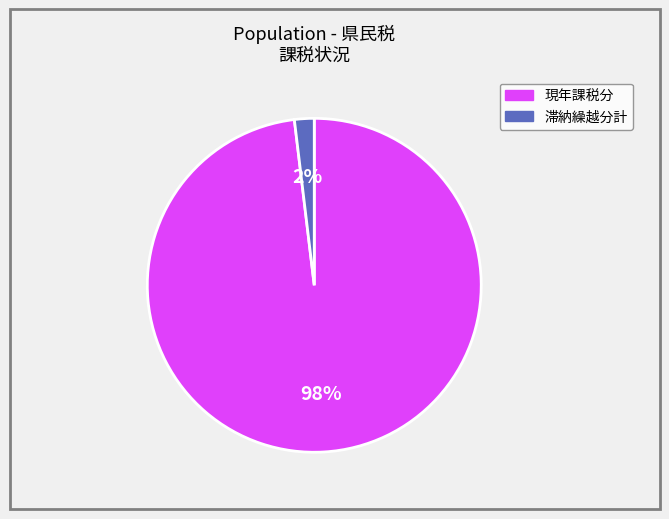

To the nearest percent, what is the difference between the largest and smallest slice percentages?

96%